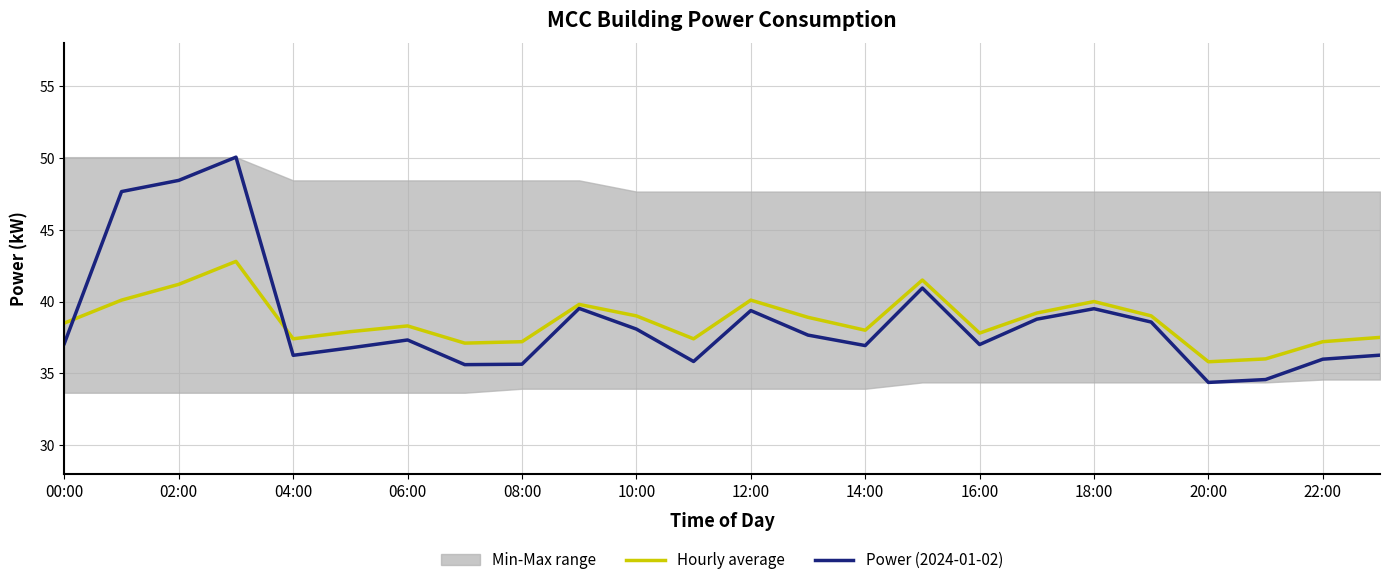

What is the difference between the highest and lowest values at 15?

0.6